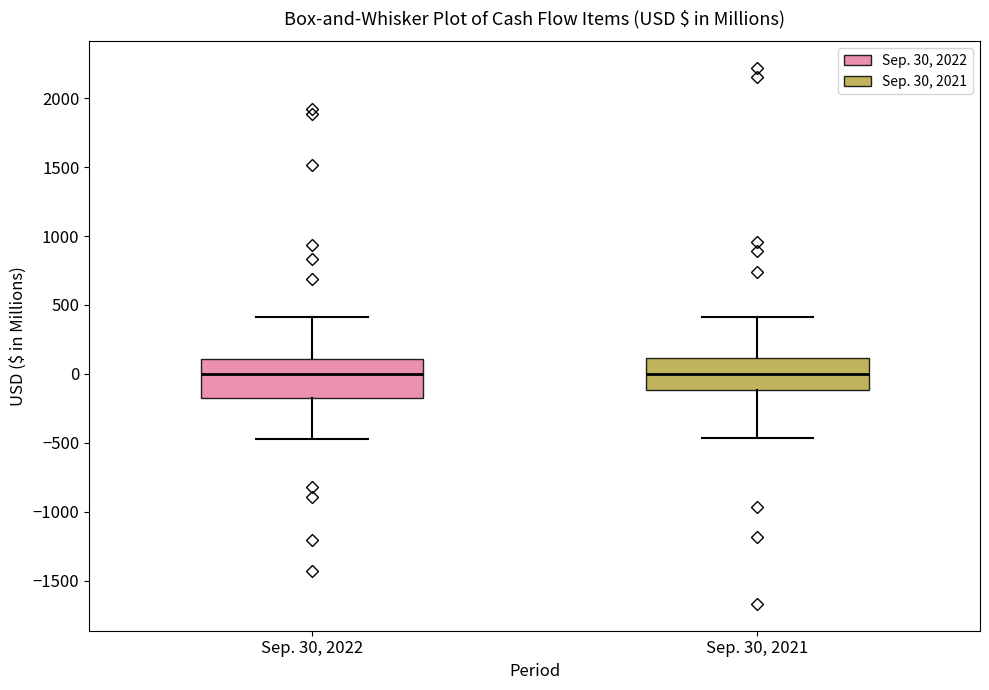

Reading left to right, read every box against the y-axis: the position of its median line, the range the box covers, and the ends of its whiskers. The values are not printed on the chart, so give them approximately, as read against the axis.

Sep. 30, 2022: median 0, box -150 to 100, whiskers -450 to 400
Sep. 30, 2021: median 0, box -100 to 100, whiskers -450 to 400